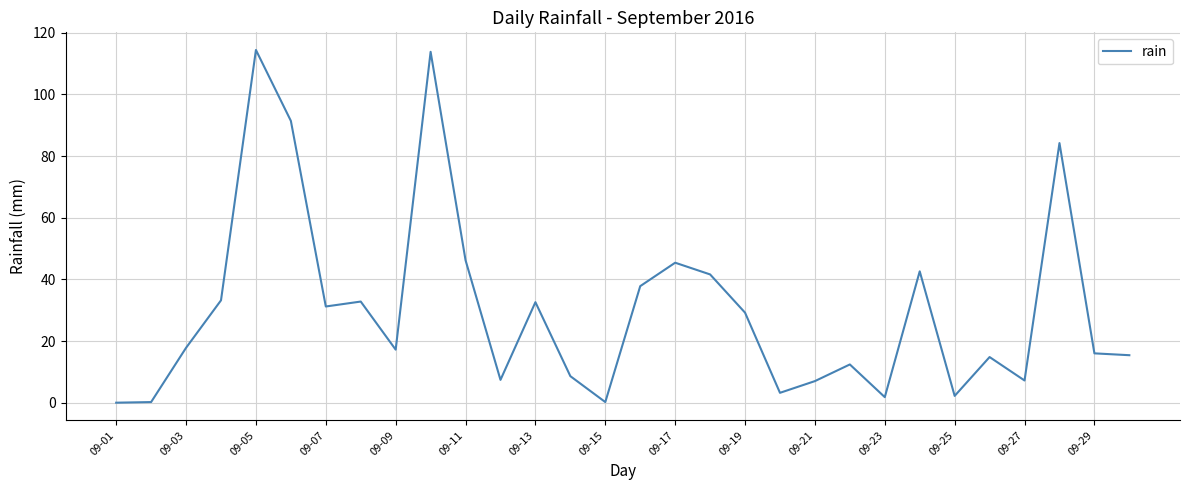

What is the difference between the maximum and minimum values?

114.4